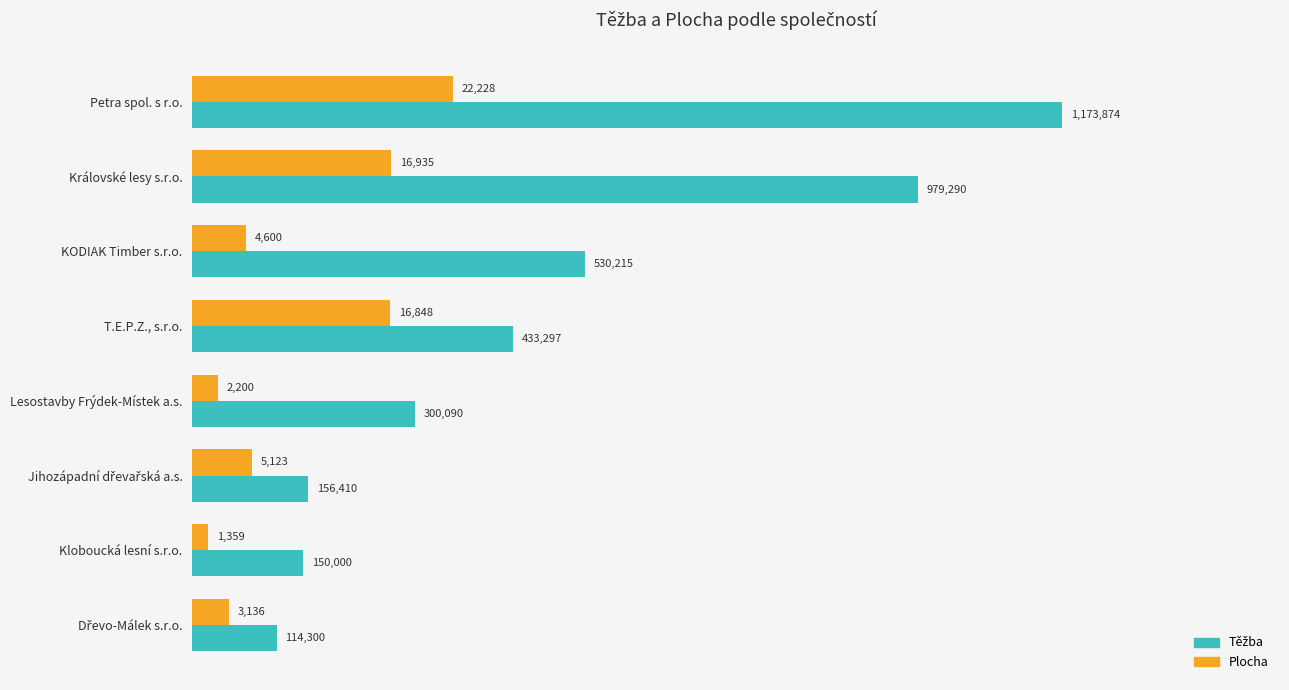

What is the average value of the Těžba series?

479684.5